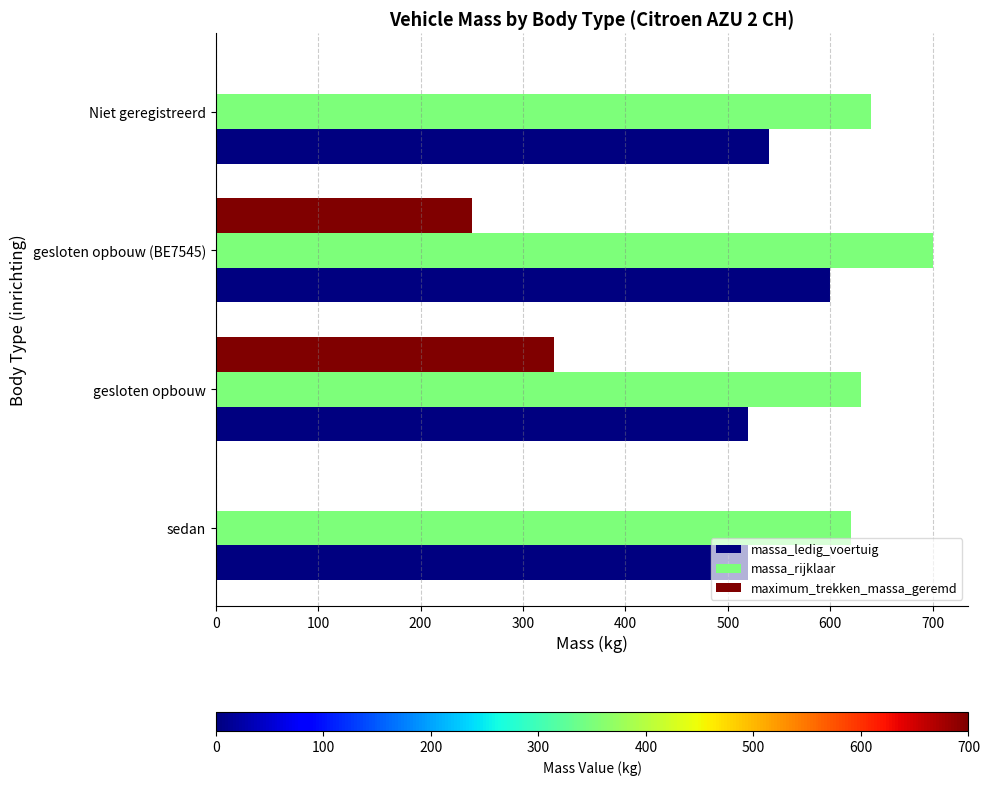

Which category has the highest value in the massa_ledig_voertuig series?

gesloten opbouw (BE7545)